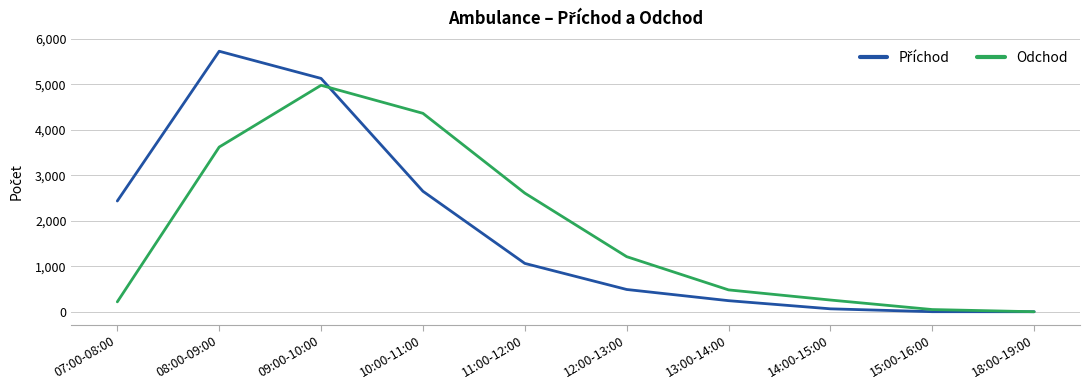

Is it true that Odchod equals 4360 at 10:00-11:00?

True